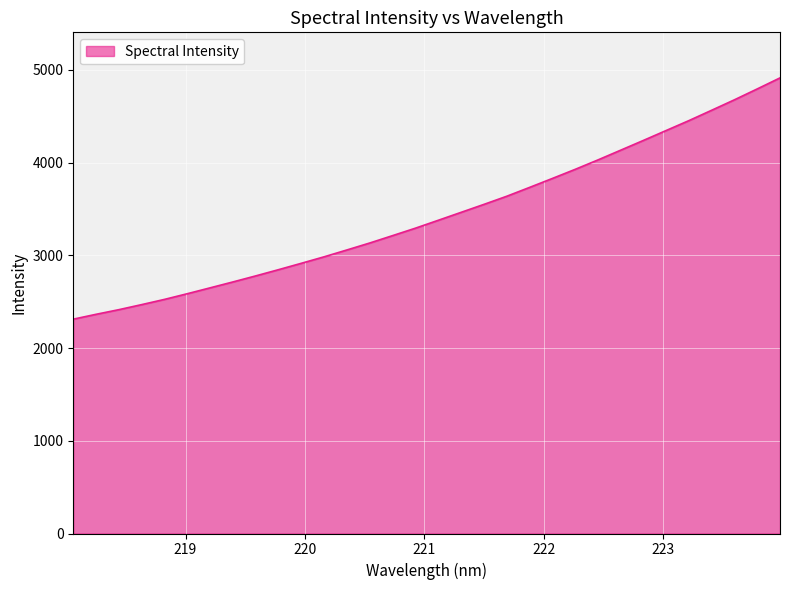

What is the smallest value displayed?

2311.6